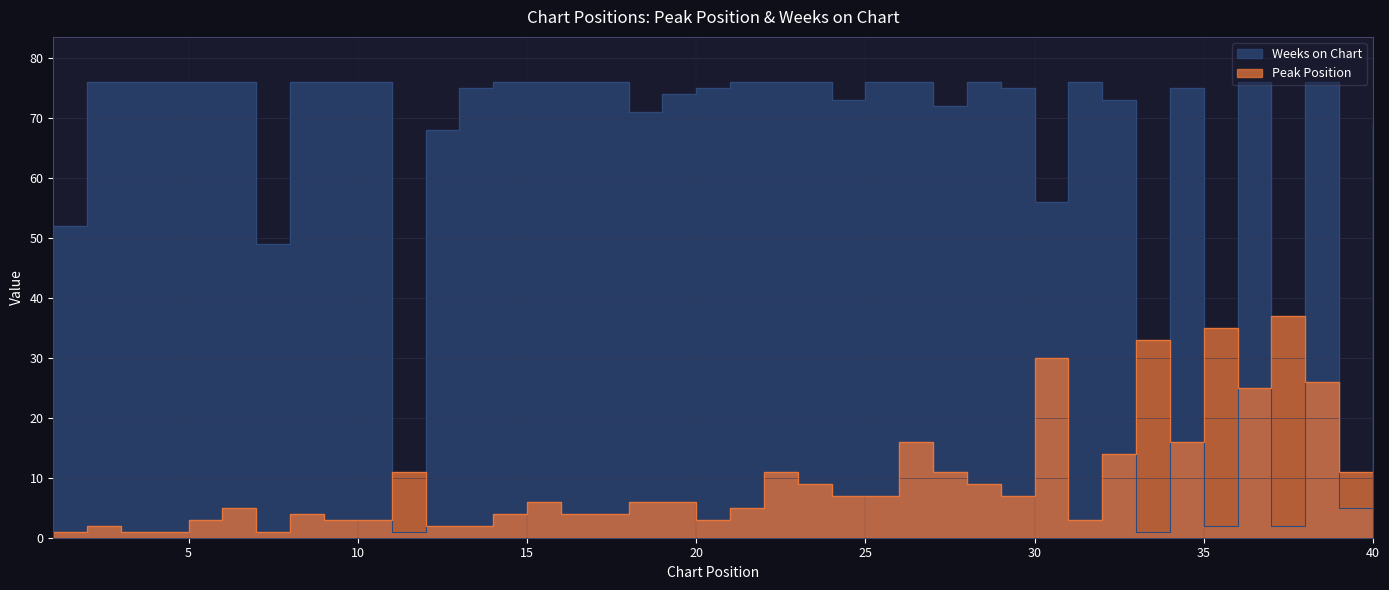

What is the spread (max minus min) of values at 4?

75